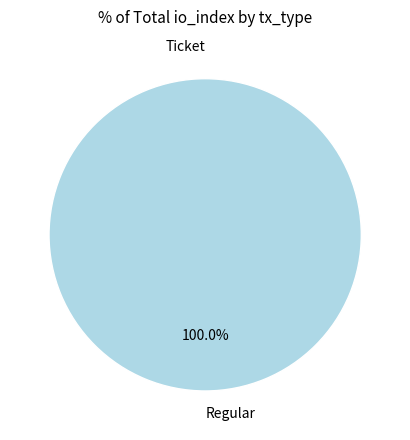

Does Regular represent more than half of the total?

Yes